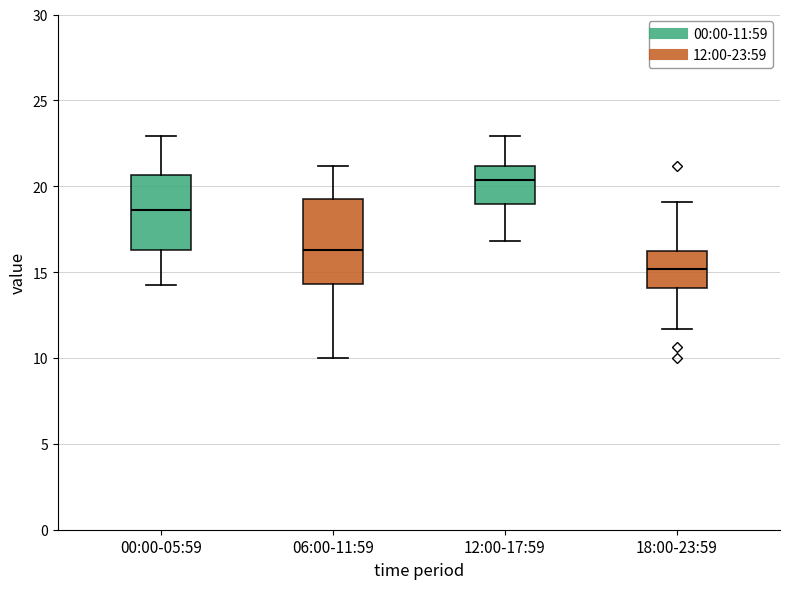

Comparing the boxes themselves (not the whiskers), which one is the tallest?

06:00-11:59